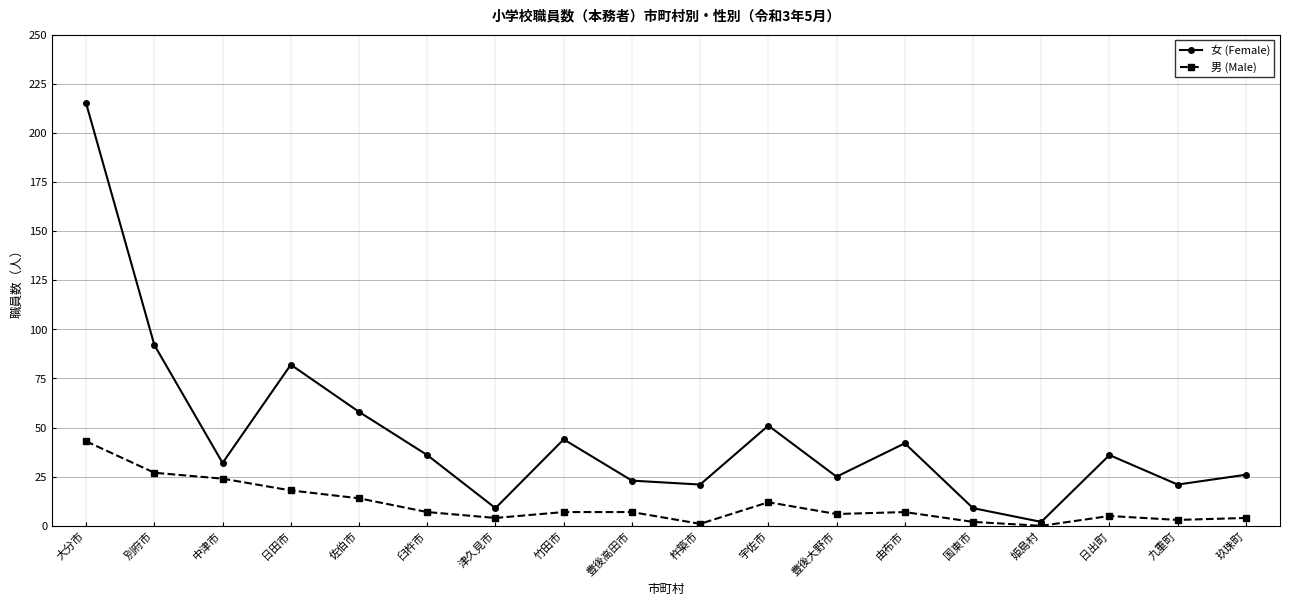

What is the sum of all 男 (Male) values?

191